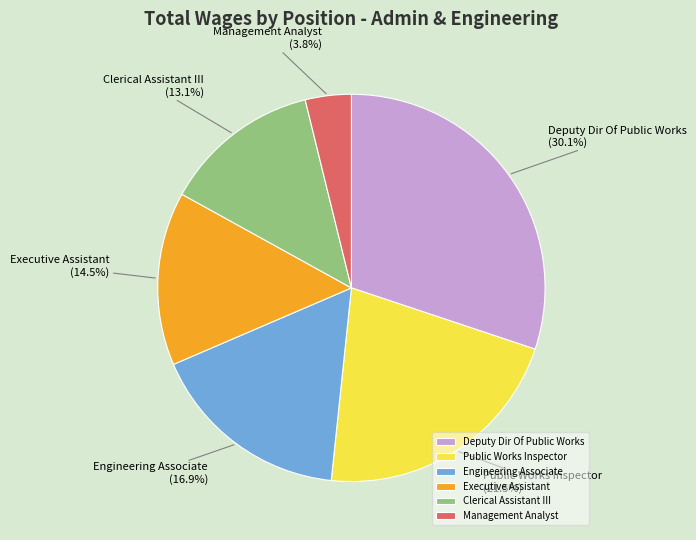

Is it true that Engineering Associate is 4% of the pie?

False